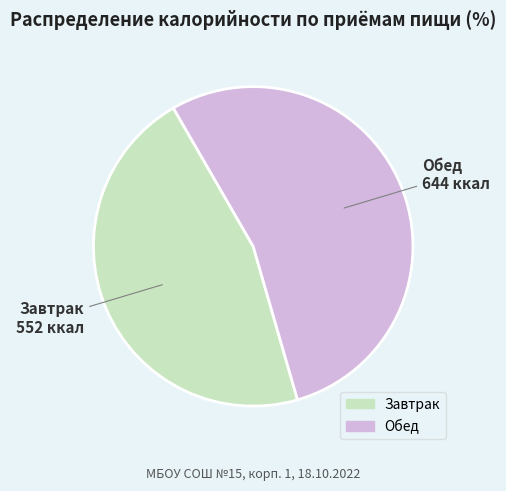

Is there a majority slice in this chart?

Yes